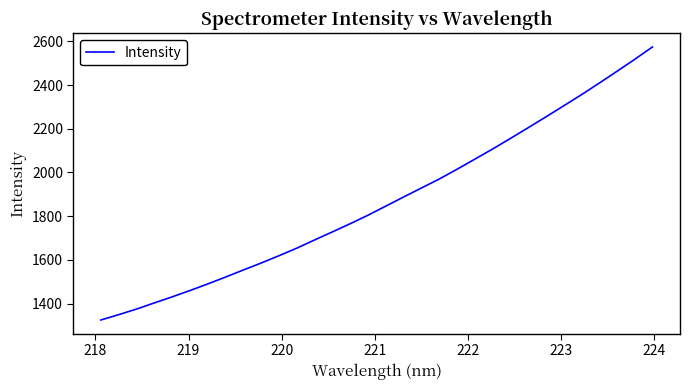

What is the difference between the maximum and minimum values?

1249.3